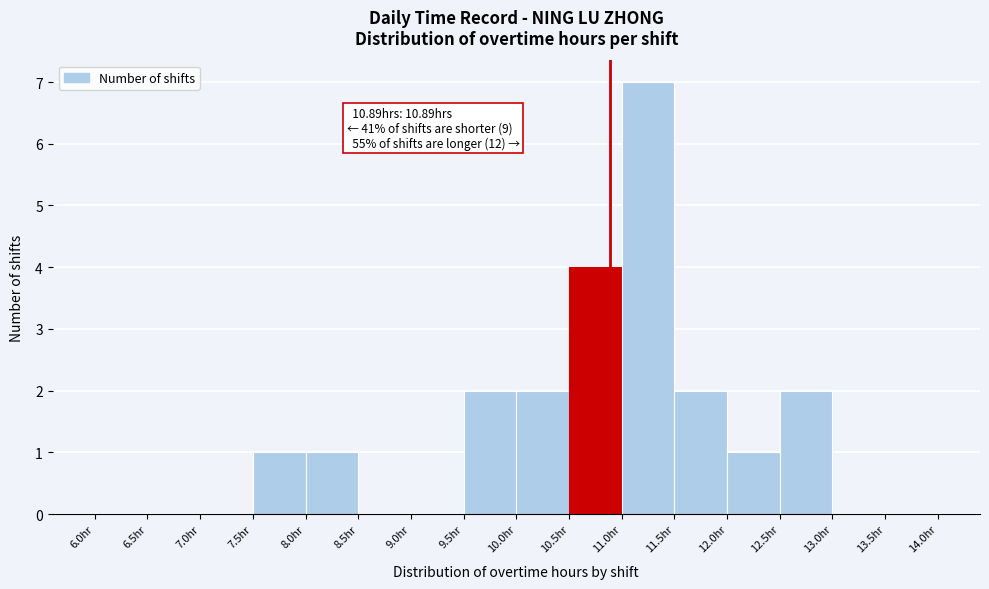

Which range on the x-axis has the tallest bar?

11.0 to 11.5